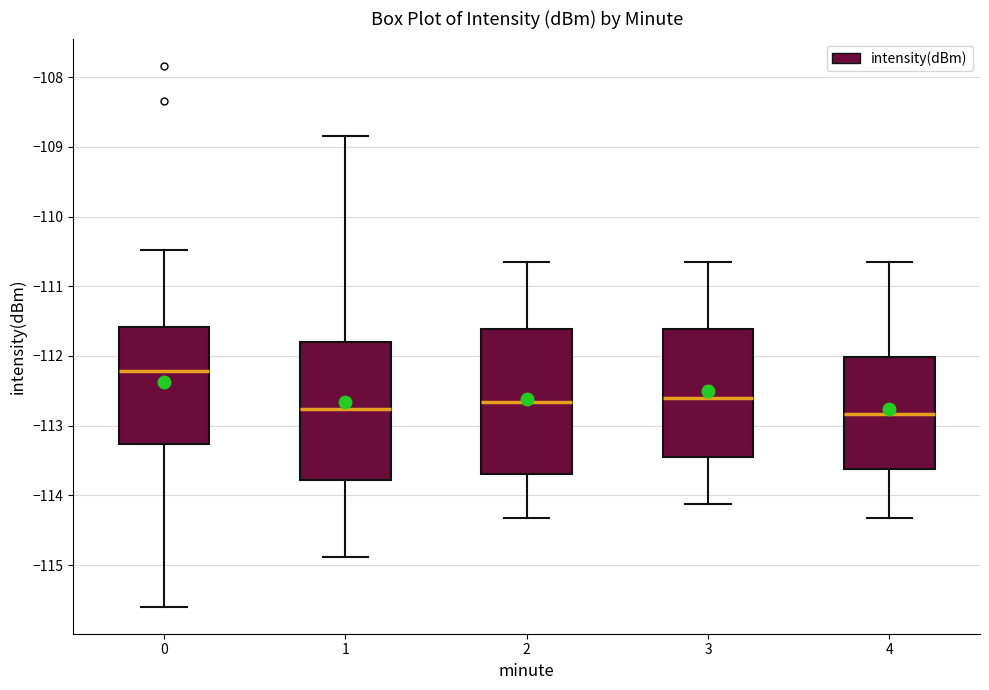

Comparing the boxes themselves (not the whiskers), which one is the tallest?

2